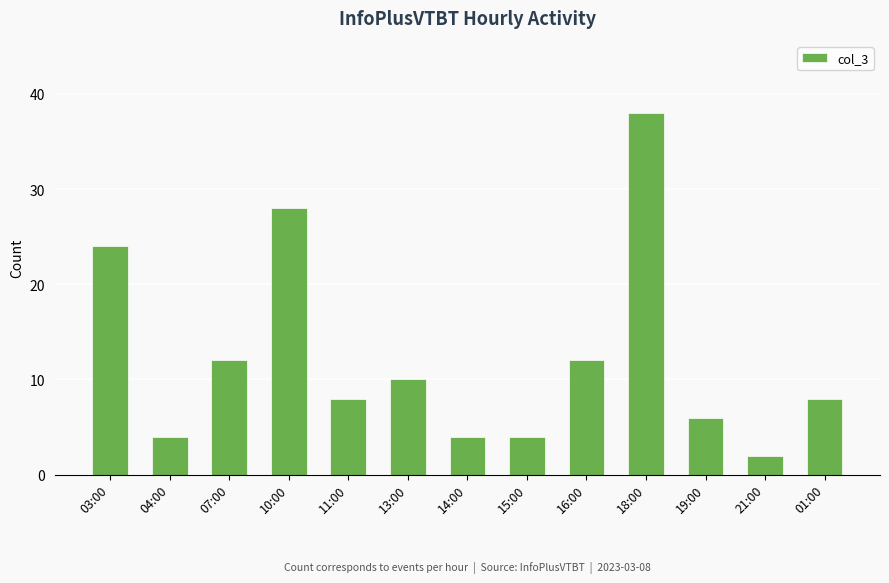

Reading left to right, transcribe all the data shown in this chart.

03:00=24	04:00=4	07:00=12	10:00=28	11:00=8	13:00=10	14:00=4	15:00=4	16:00=12	18:00=38	19:00=6	21:00=2	01:00=8